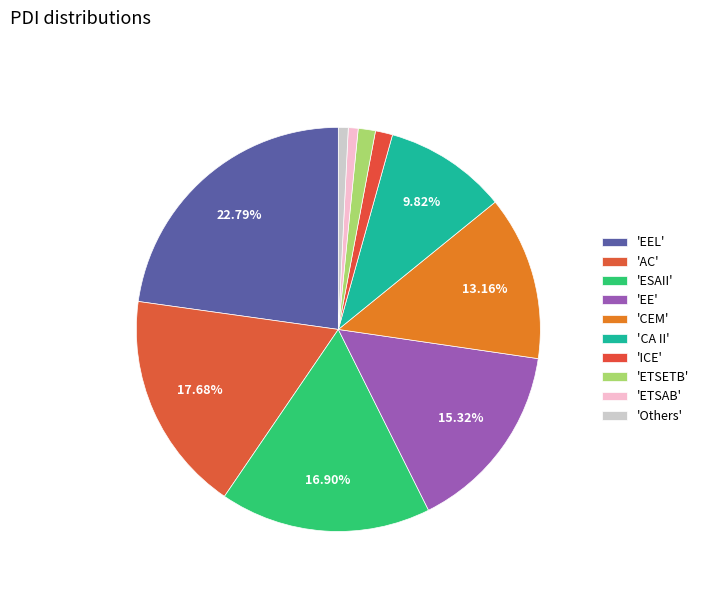

How many slices are in this pie chart?

10